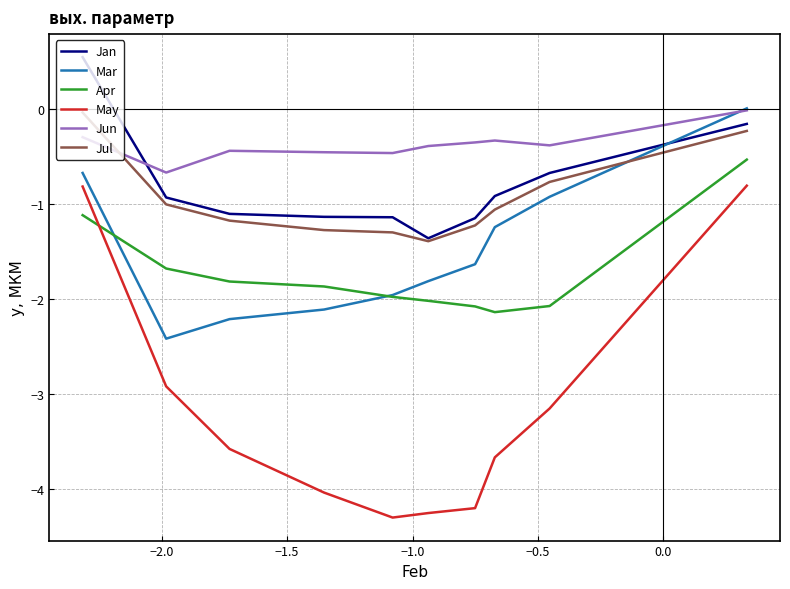

What is the maximum value shown in the chart?

0.5